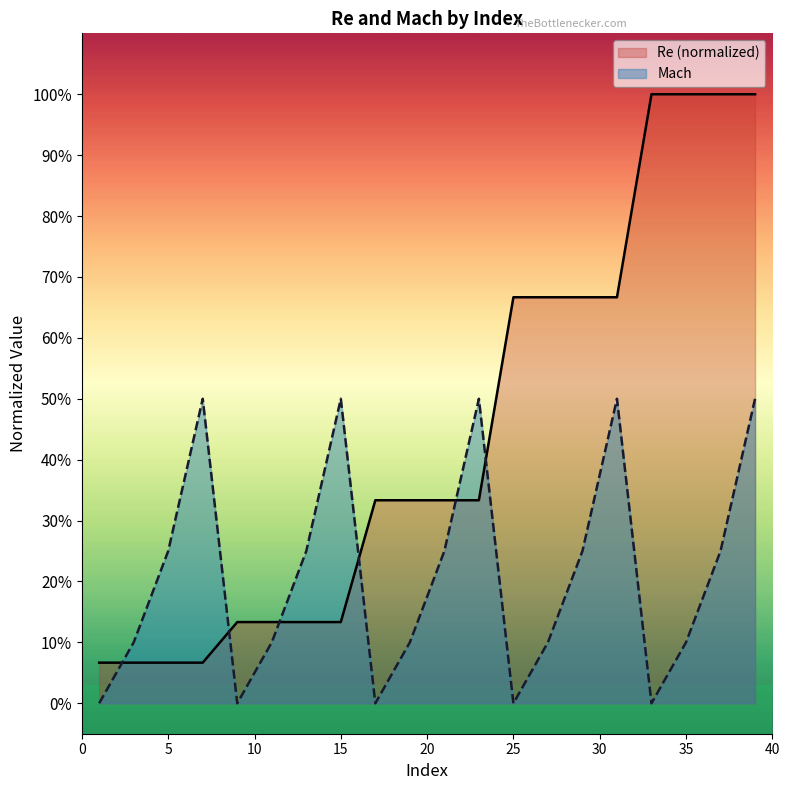

Which series has the largest total across all categories?

Re (normalized)